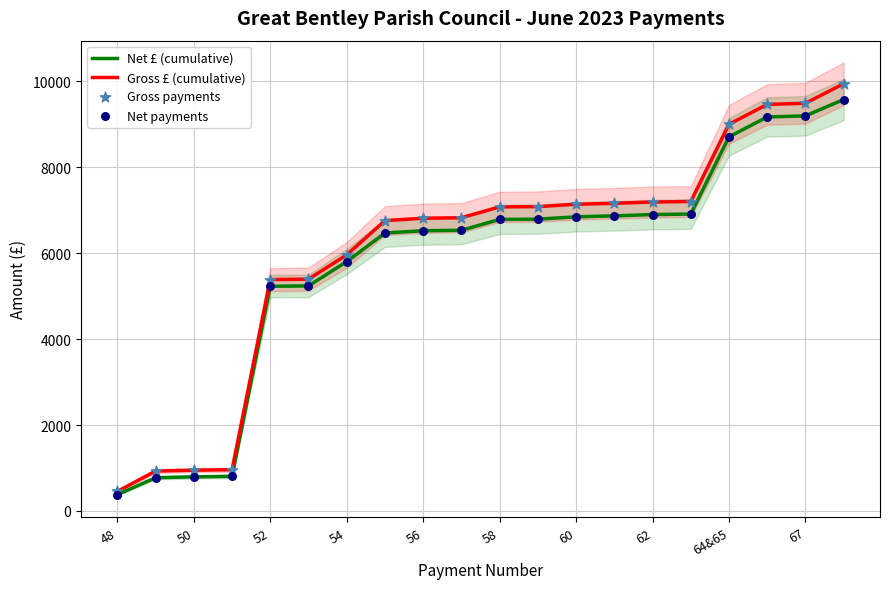

What are all the series names shown in the legend?

Net £ (cumulative), Gross £ (cumulative), Gross payments, Net payments